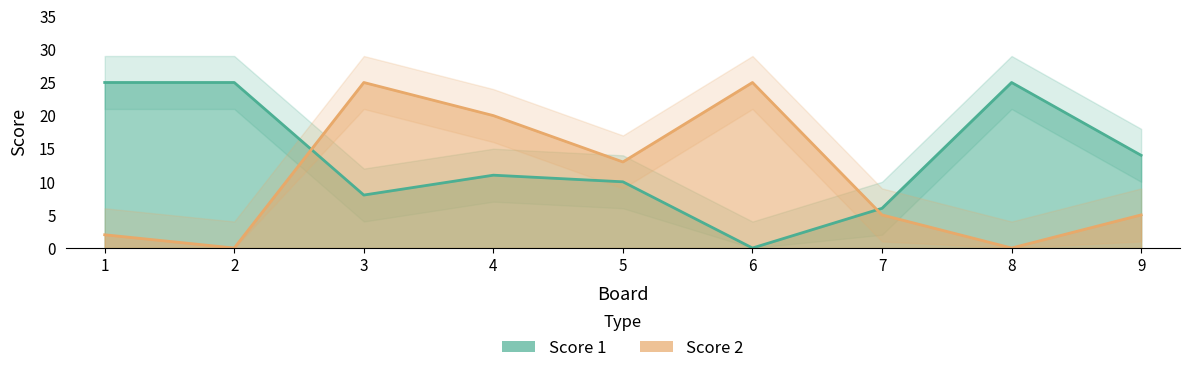

Between 1 and 6, which series saw the biggest shift?

Score 1